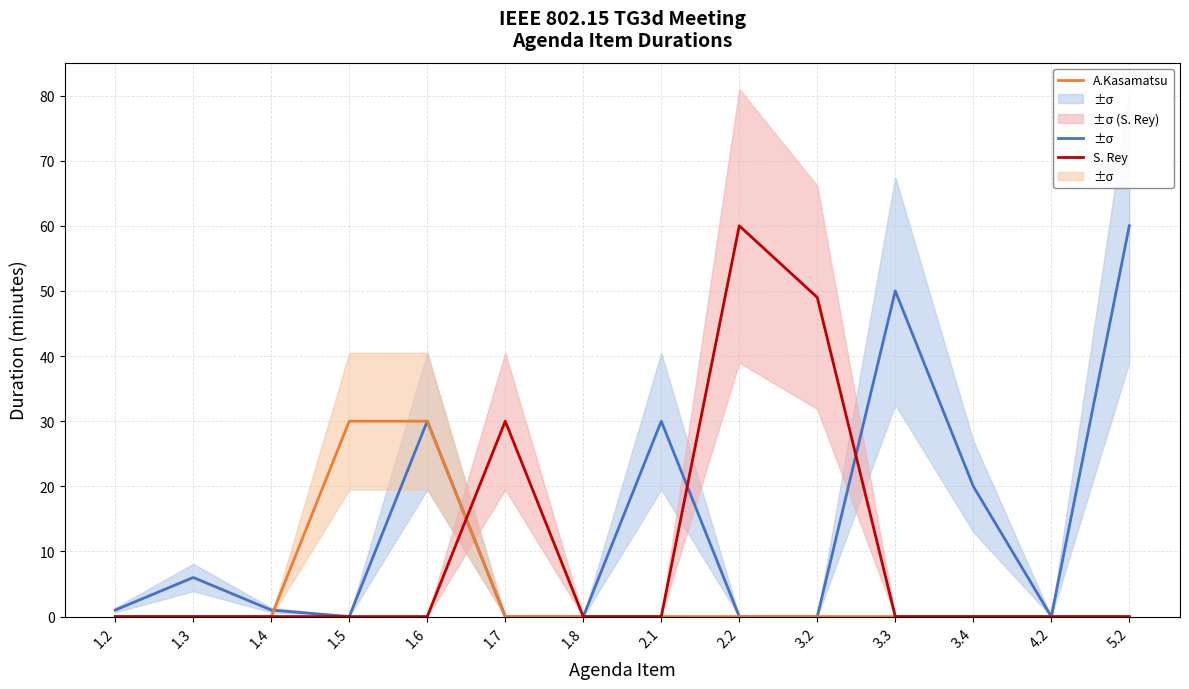

True or false: S. Rey has more than 2 interior local peaks.

False